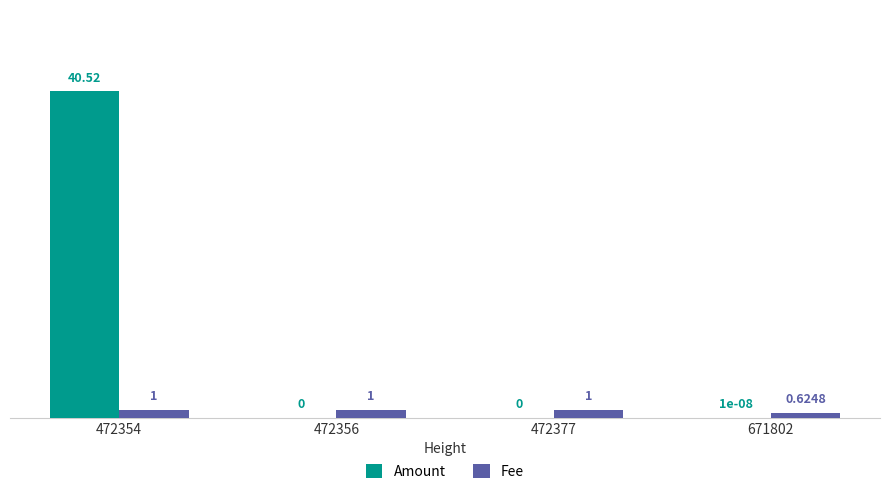

Are the bars grouped side by side (vs. stacked)?

Yes